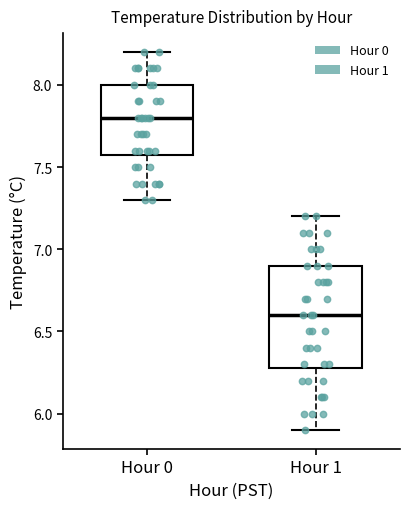

Where does the lower whisker of the box for Hour 1 end on the y-axis? The values are not printed on the chart, so give them approximately, as read against the axis.

5.9